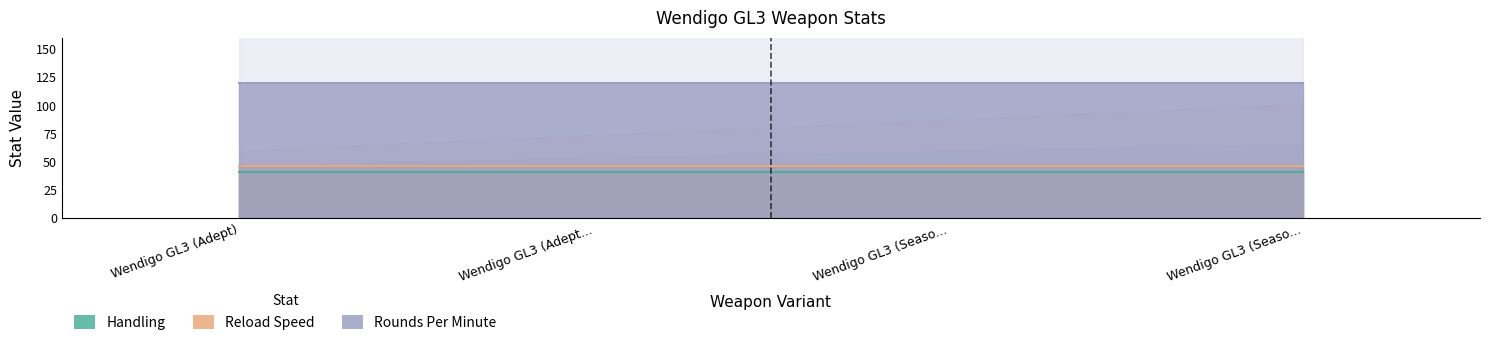

True or false: Rounds Per Minute has a value of 120 at Wendigo GL3 (Season 19).

True